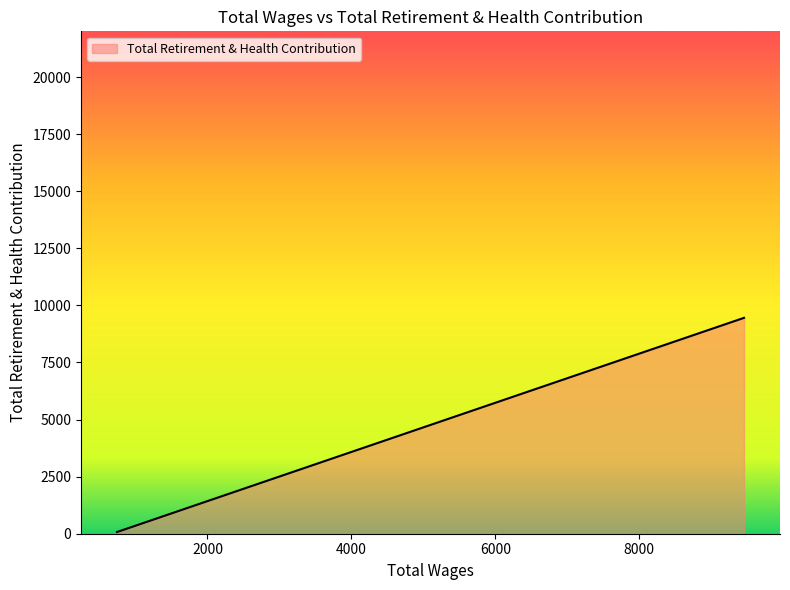

What is the maximum value shown in the chart?

9453.4